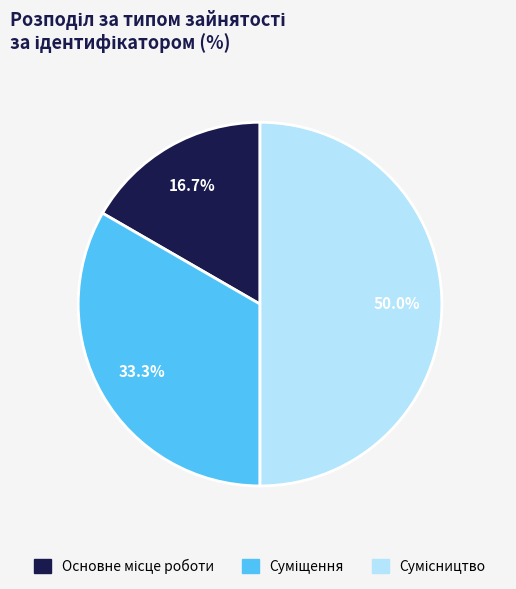

How many segments does this pie chart have?

3